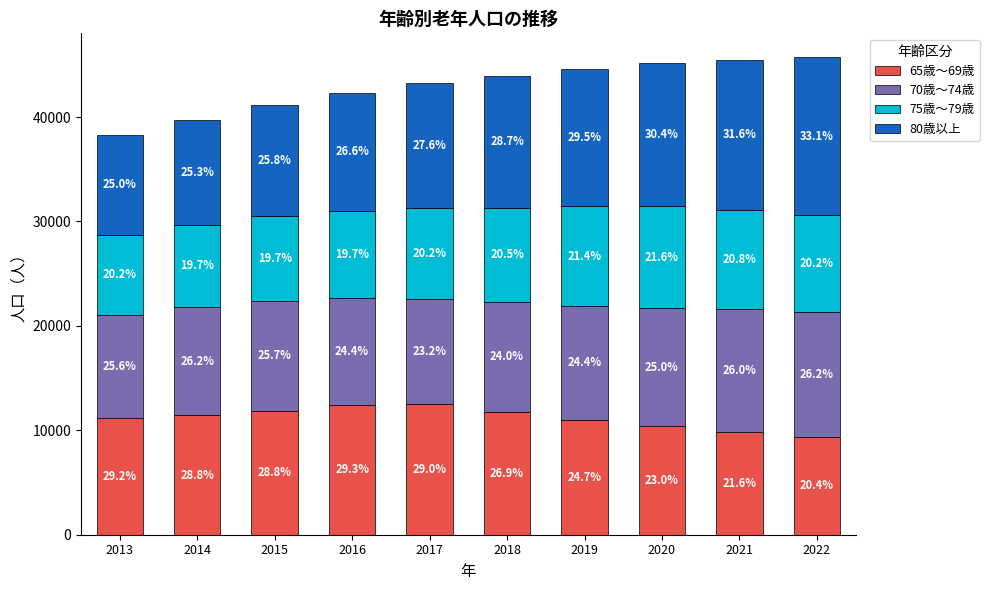

What are all the series names shown in the legend?

65歳～69歳, 70歳～74歳, 75歳～79歳, 80歳以上